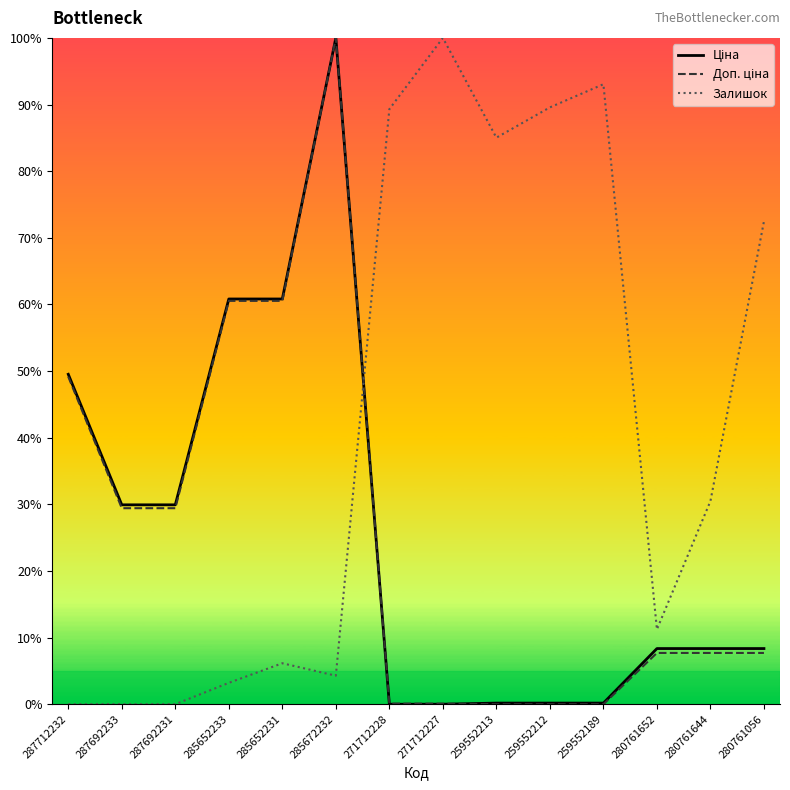

Which series changed the most between 280761652 and 280761644?

Залишок